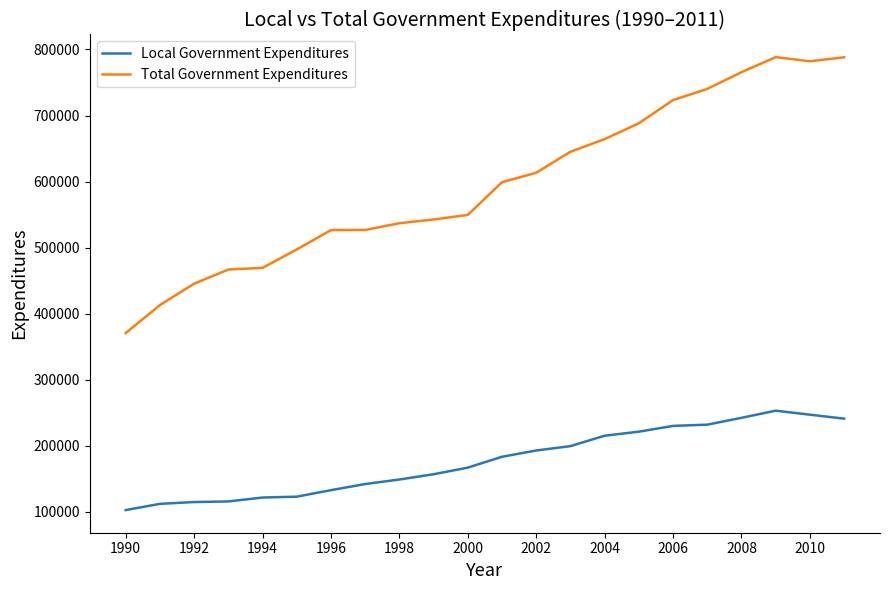

At how many categories does at least one series exceed 702087?

6